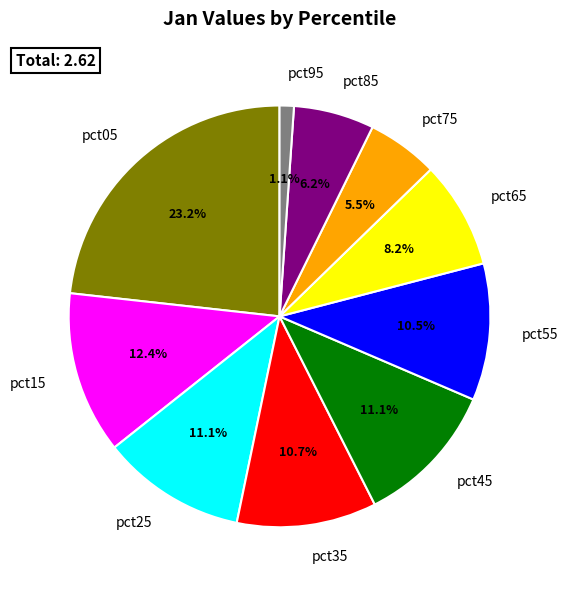

Is there a majority slice in this chart?

No